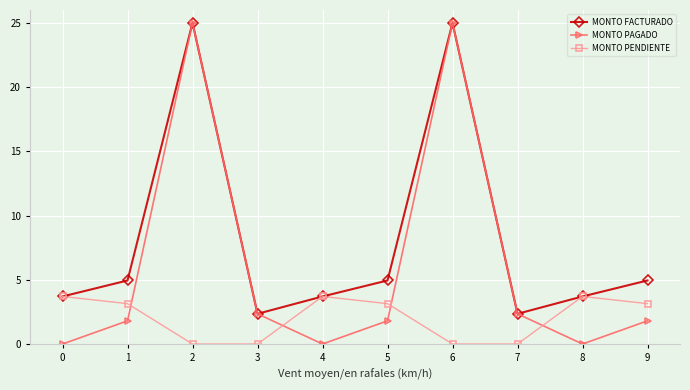

How many lines are shown in the chart?

3